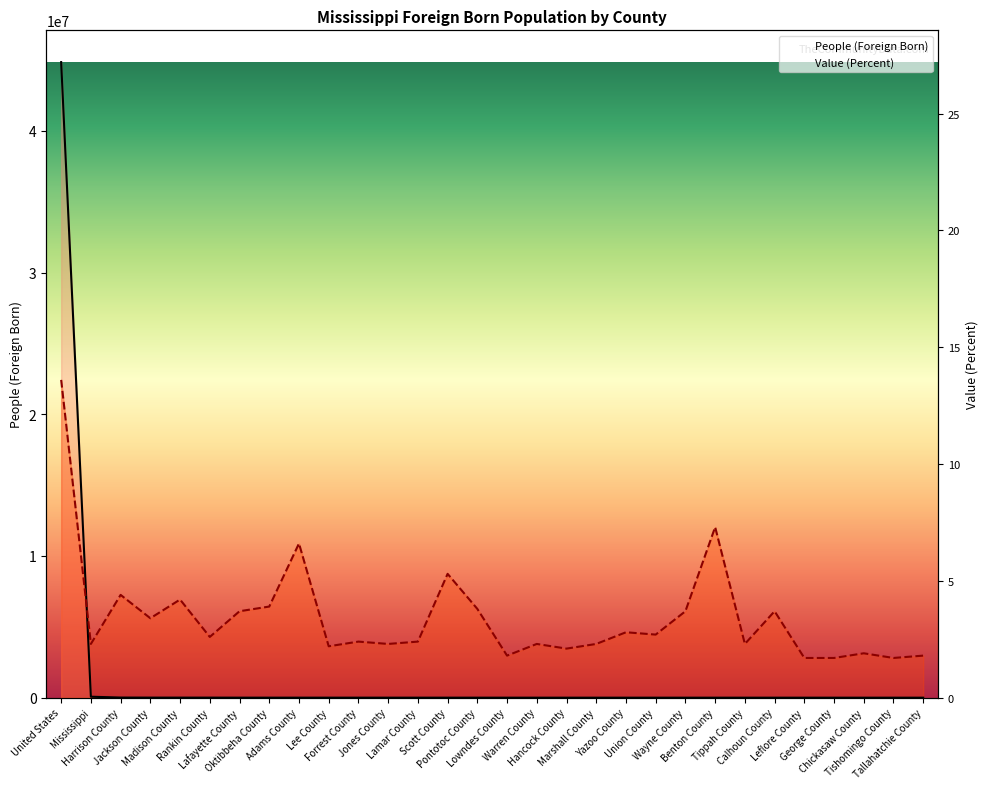

Is the value of Value (Percent) at Pontotoc County greater than the value of People (Foreign Born) at Hancock County?

Yes